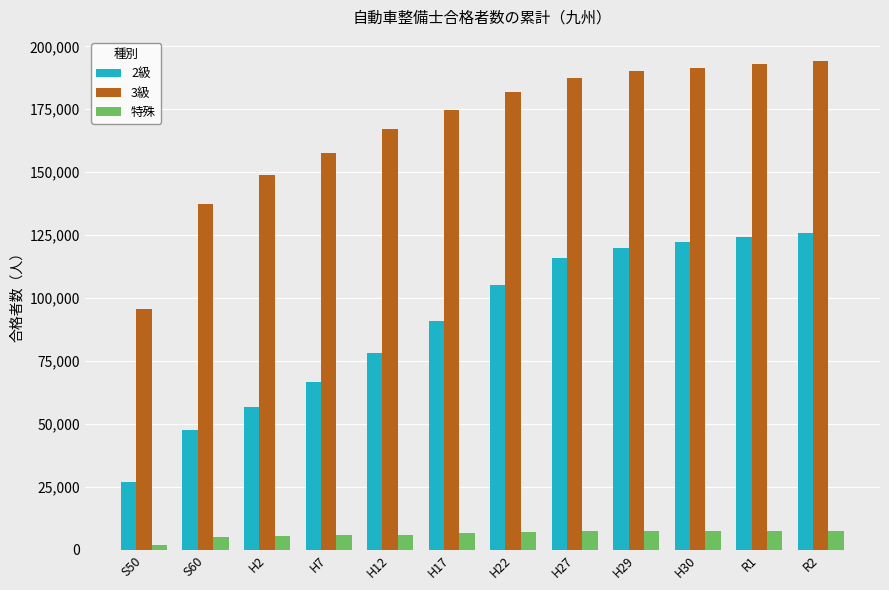

How many data points does each series have?

12